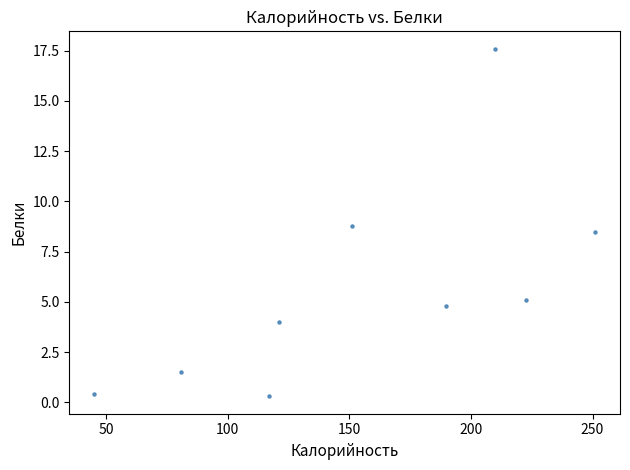

What Y value in the scatter plot is closest to 8?

8.5